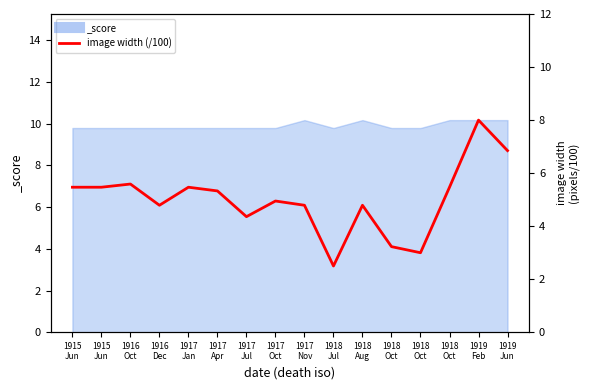

What is the label of the 9th point from the left?

1917
Nov